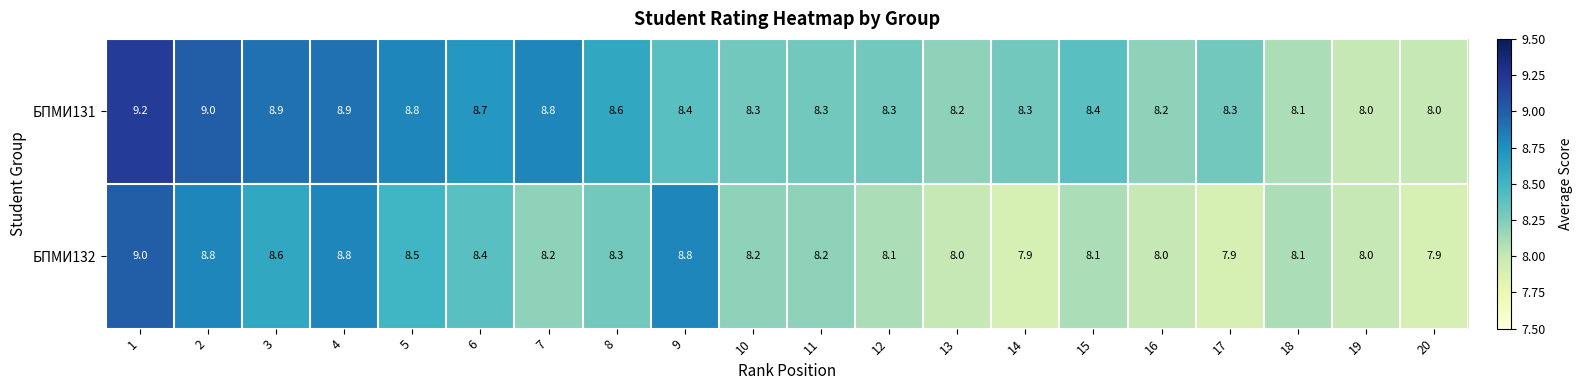

What is the total value across all series at 4?

17.7